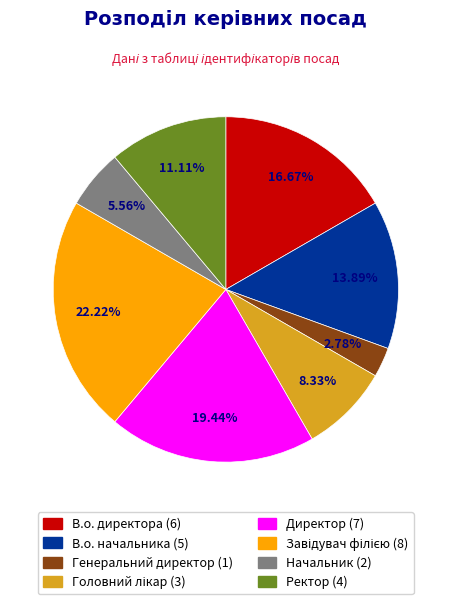

True or false: В.о. начальника accounts for 14% of the total.

True